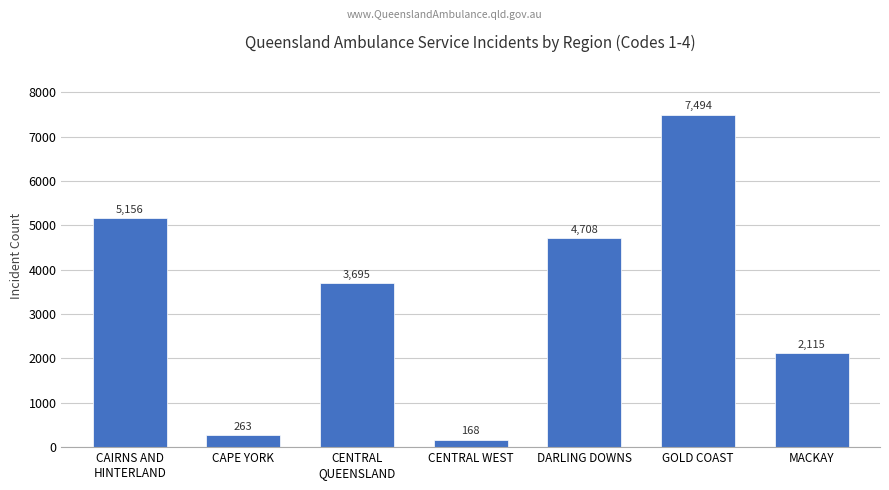

List the labels in order of value, largest first.

GOLD COAST, CAIRNS AND
HINTERLAND, DARLING DOWNS, CENTRAL
QUEENSLAND, MACKAY, CAPE YORK, CENTRAL WEST